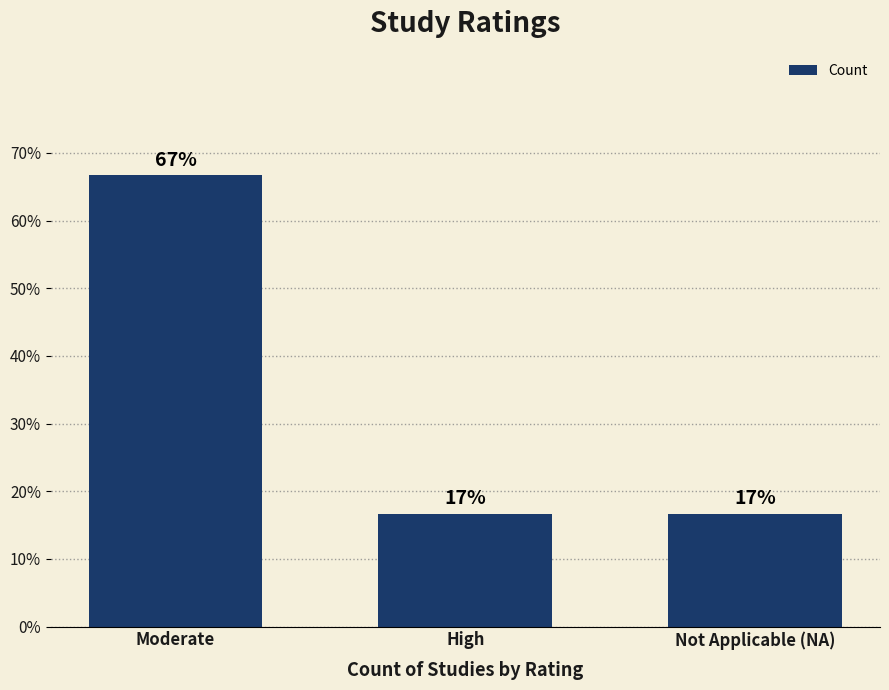

At which category does the chart reach its peak across all series?

Moderate